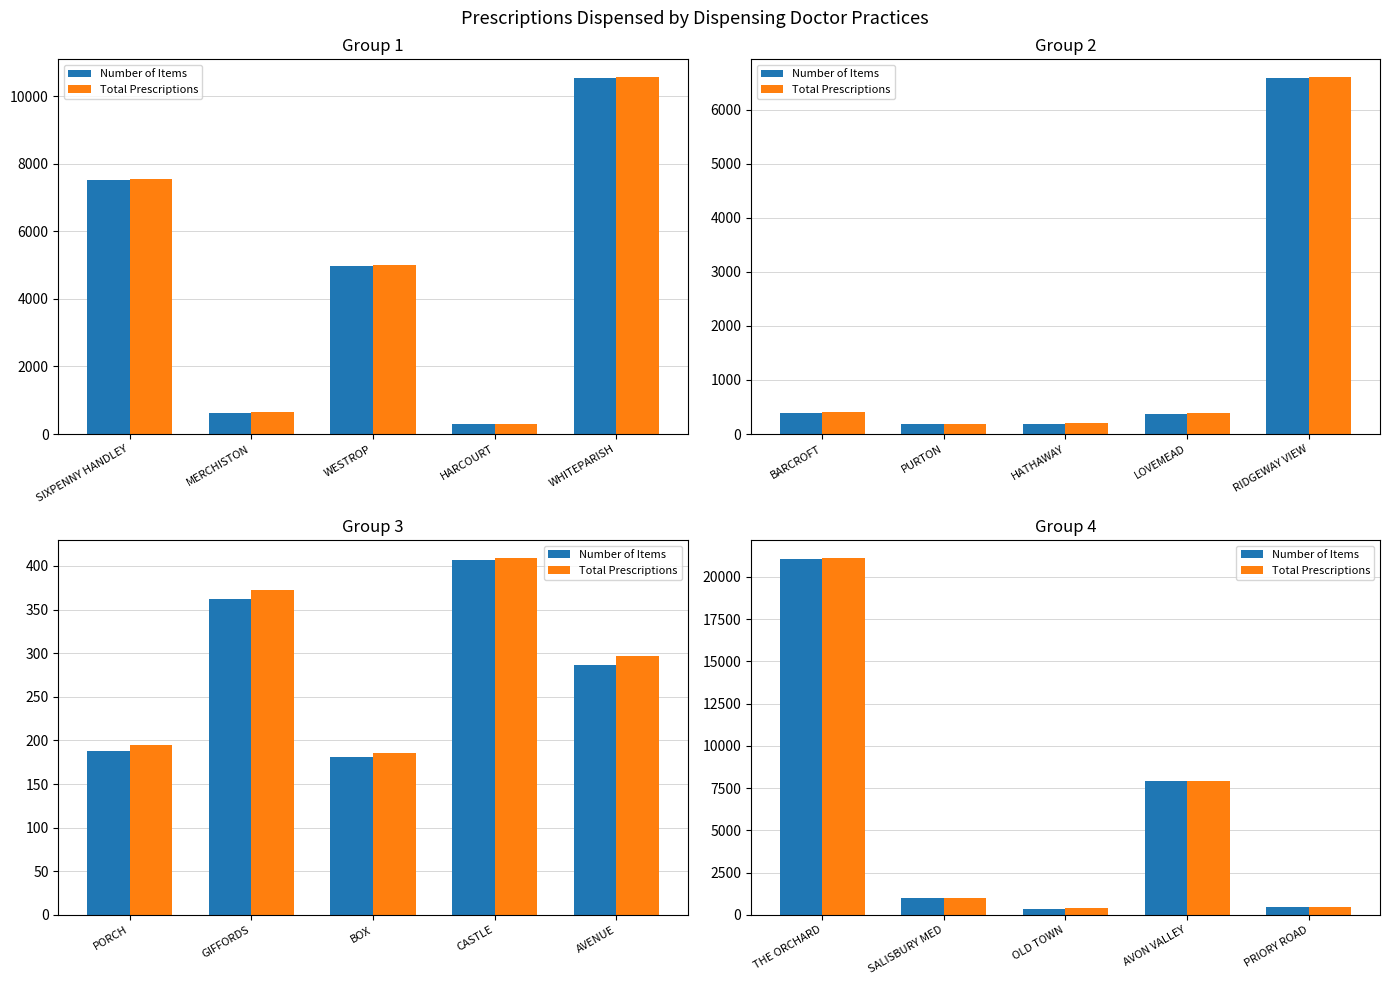

How many bars are there in each group?

2